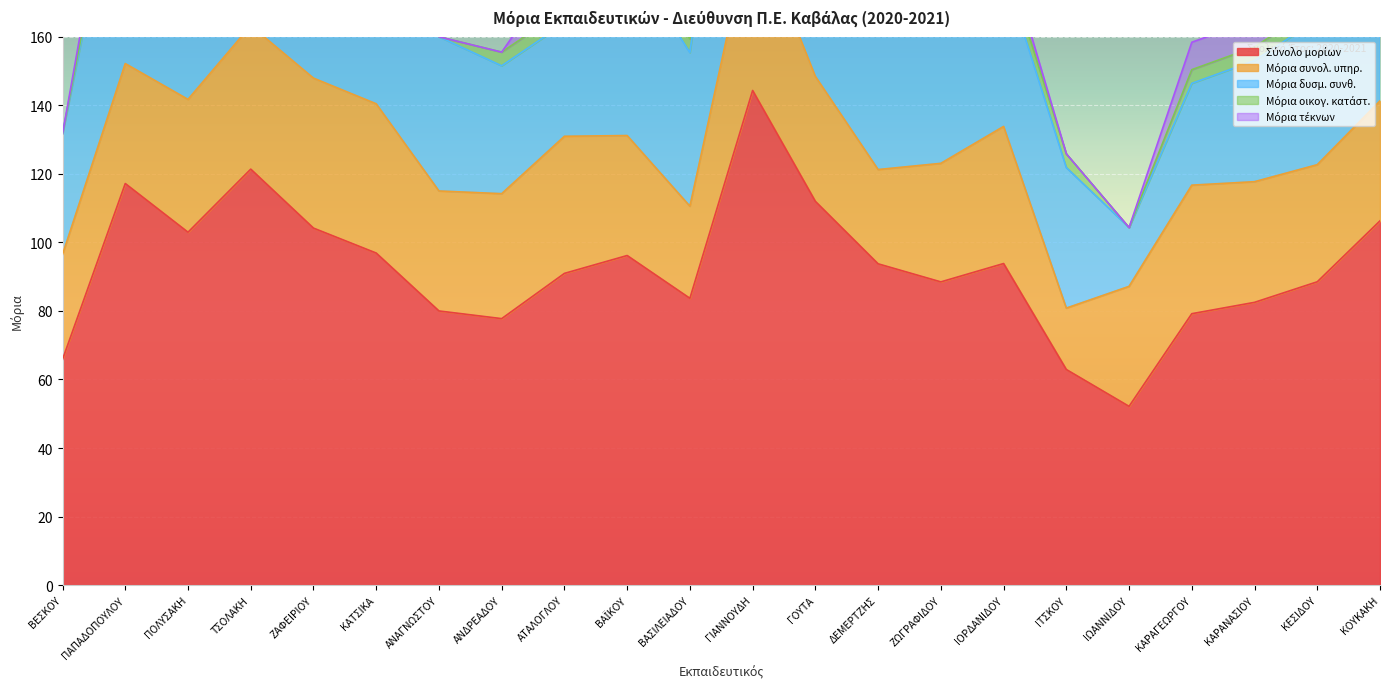

Where is the first local maximum for Μόρια οικογ. κατάστ.?

ΓΟΥΤΑ